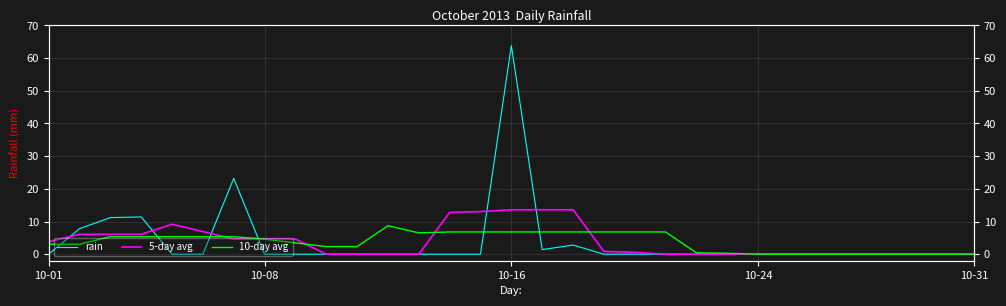

The value of rain at 6 is 23.2. True or false?

True